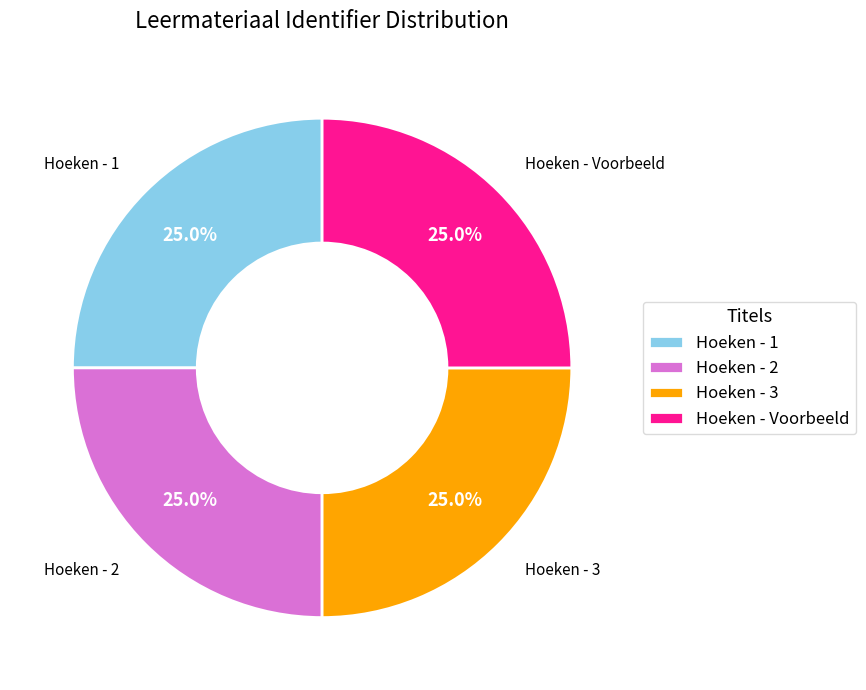

True or false: Hoeken - Voorbeeld accounts for 33% of the total.

False